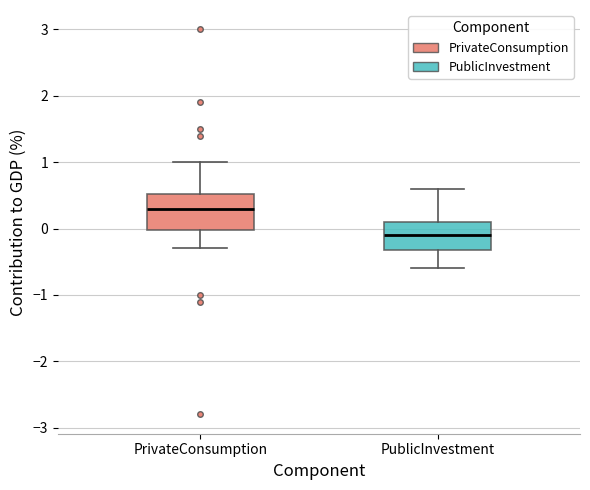

Where does the upper whisker of the box for PrivateConsumption end on the y-axis? The values are not printed on the chart, so give them approximately, as read against the axis.

1.0